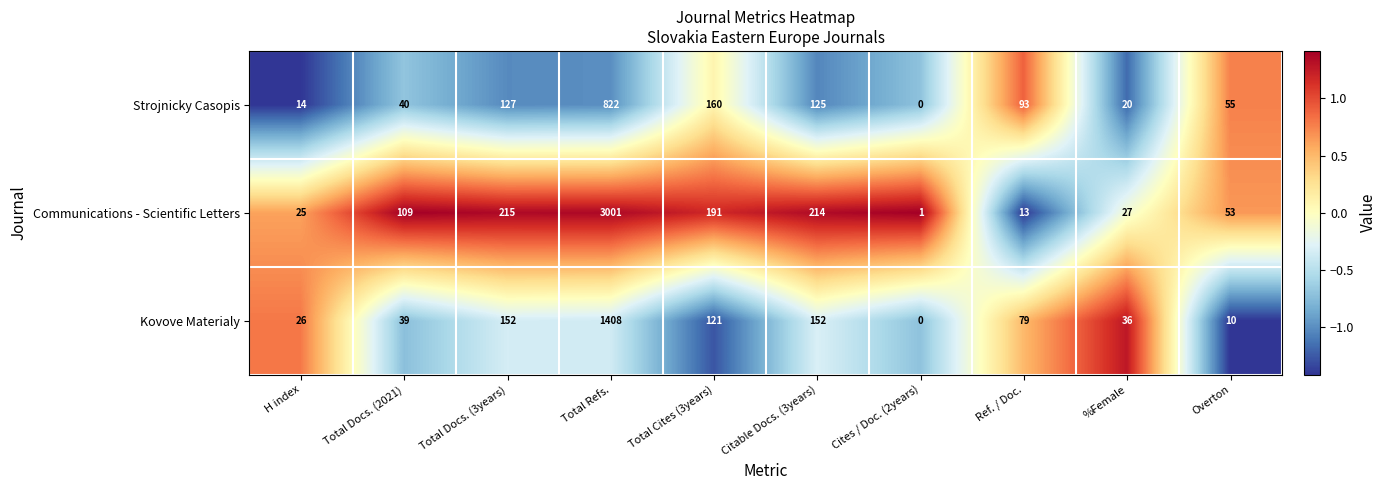

At which label does Strojnicky Casopis first exceed 93?

Total Docs. (3years)